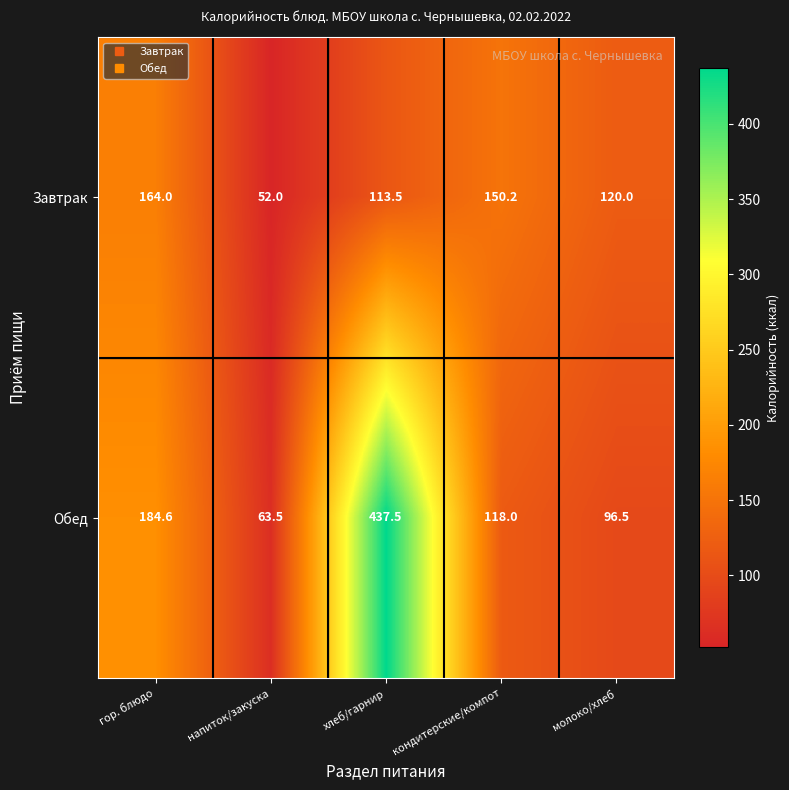

Reading left to right, transcribe all the data shown in this chart.

Завтрак: гор. блюдо=164.0	напиток/закуска=52.0	хлеб/гарнир=113.5	кондитерские/компот=150.2	молоко/хлеб=120.0
Обед: гор. блюдо=184.6	напиток/закуска=63.5	хлеб/гарнир=437.5	кондитерские/компот=118.0	молоко/хлеб=96.5